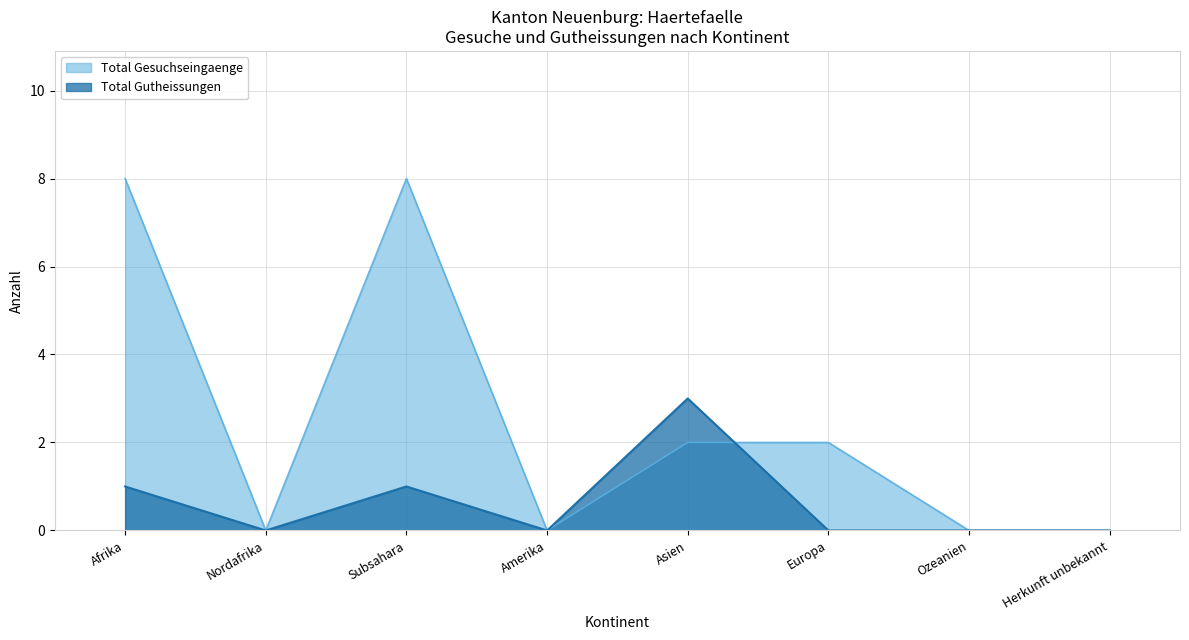

At how many categories does at least one series exceed 4?

2